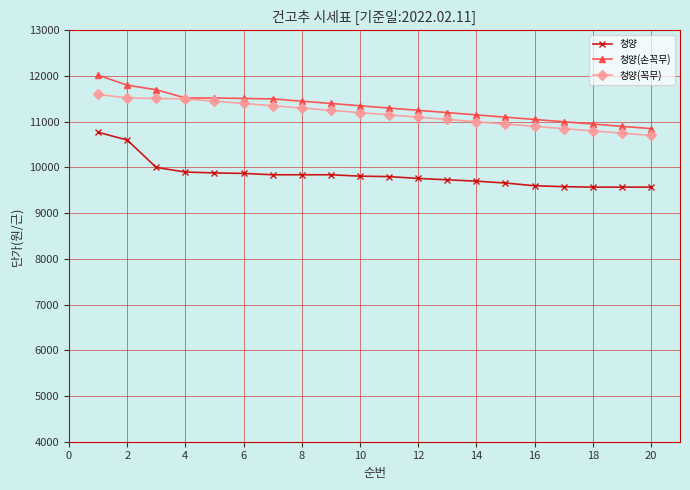

At how many categories does at least one series exceed 9618?

20